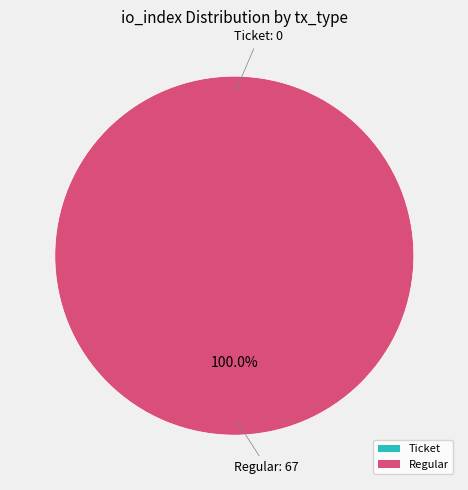

Does Ticket (io_index=0) account for over 50% of the chart?

No